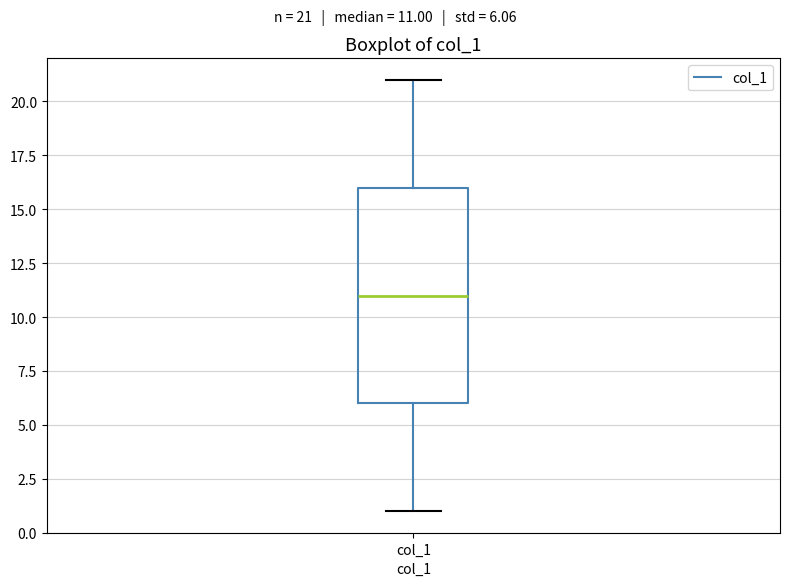

Read this box plot against the y-axis: the position of the median line, the range covered by the box, and the ends of both whiskers. The values are not printed on the chart, so give them approximately, as read against the axis.

median 11, box 6 to 16, whiskers 1 to 21